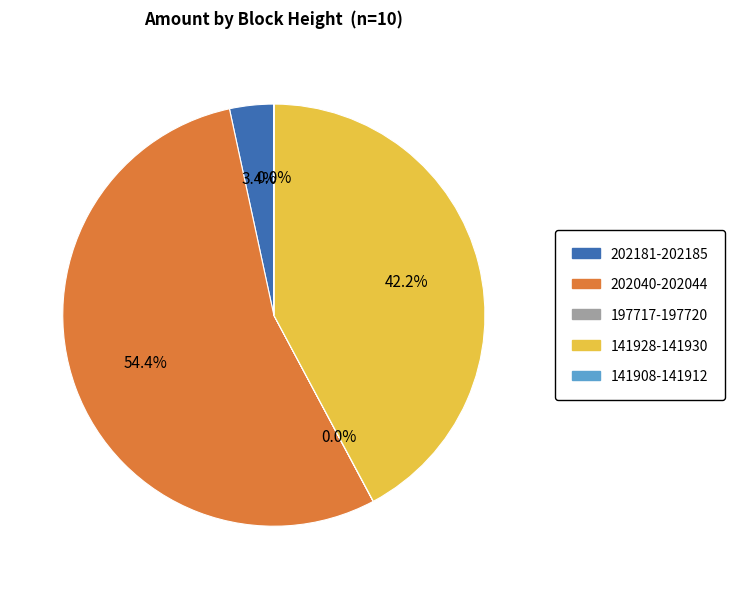

What percentage is NOT represented by 202040-202044?

45.6%